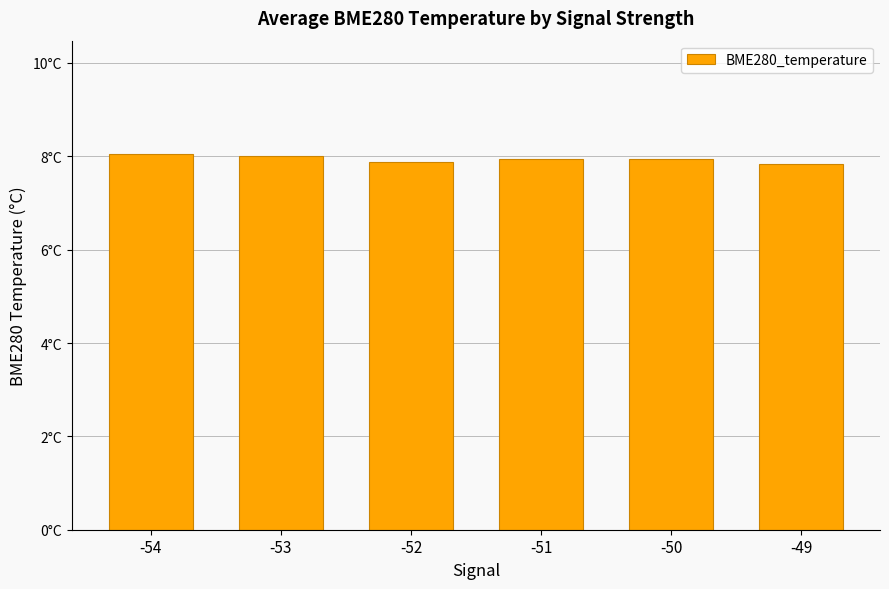

Does the chart contain any negative values?

No